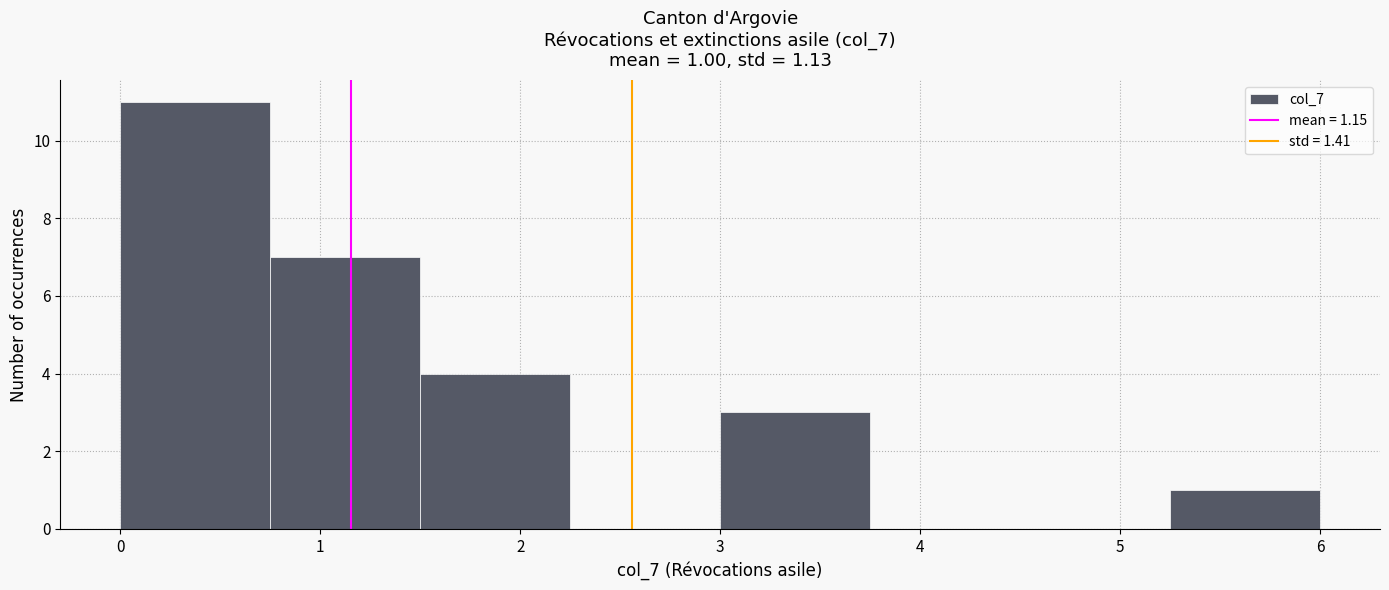

Over which range of the x-axis is the bar tallest?

0.00 to 0.75